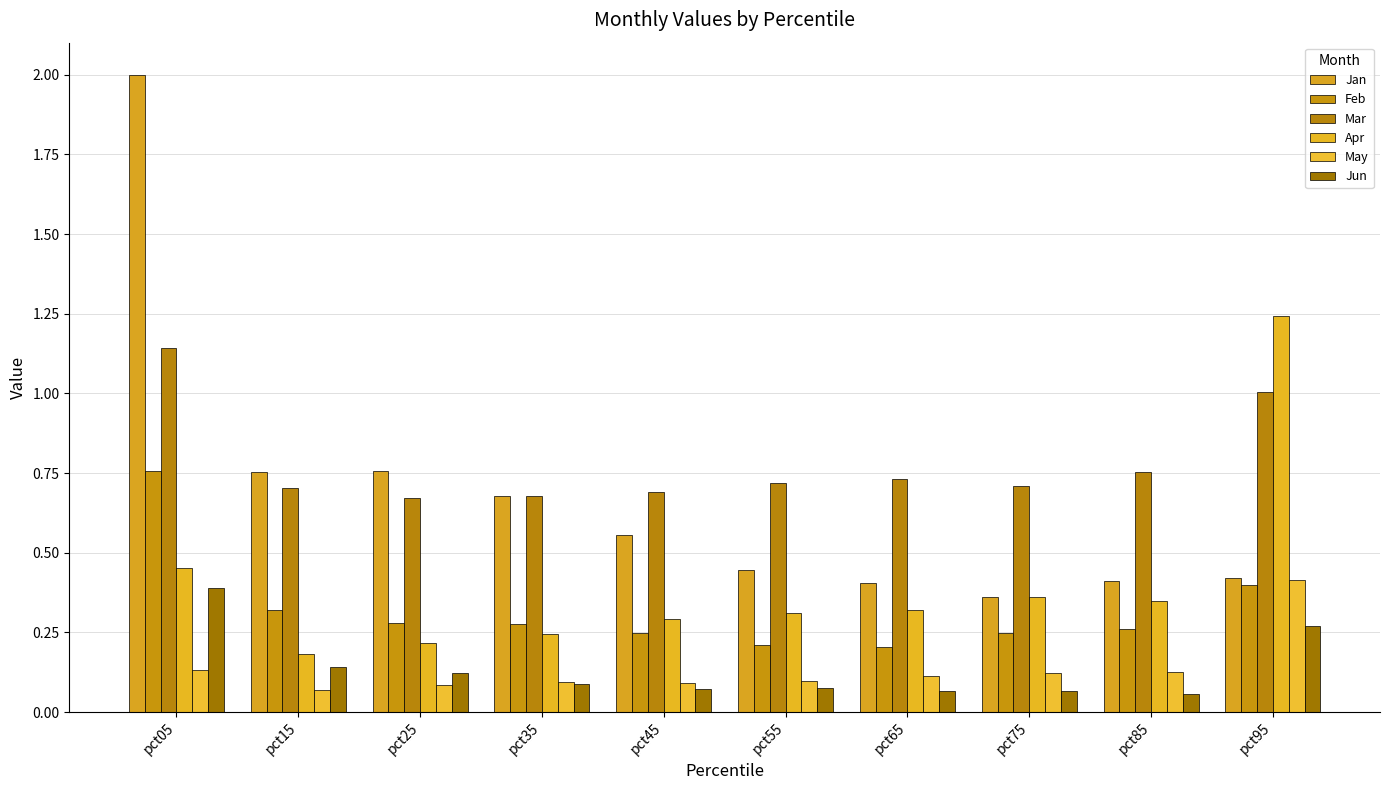

Reading right to left, transcribe all the data shown in this chart.

Jan: 0.4	0.4	0.4	0.4	0.4	0.6	0.7	0.8	0.8	2.0
Feb: 0.4	0.3	0.2	0.2	0.2	0.2	0.3	0.3	0.3	0.8
Mar: 1.0	0.8	0.7	0.7	0.7	0.7	0.7	0.7	0.7	1.1
Apr: 1.2	0.3	0.4	0.3	0.3	0.3	0.2	0.2	0.2	0.5
May: 0.4	0.1	0.1	0.1	0.1	0.1	0.1	0.1	0.1	0.1
Jun: 0.3	0.1	0.1	0.1	0.1	0.1	0.1	0.1	0.1	0.4